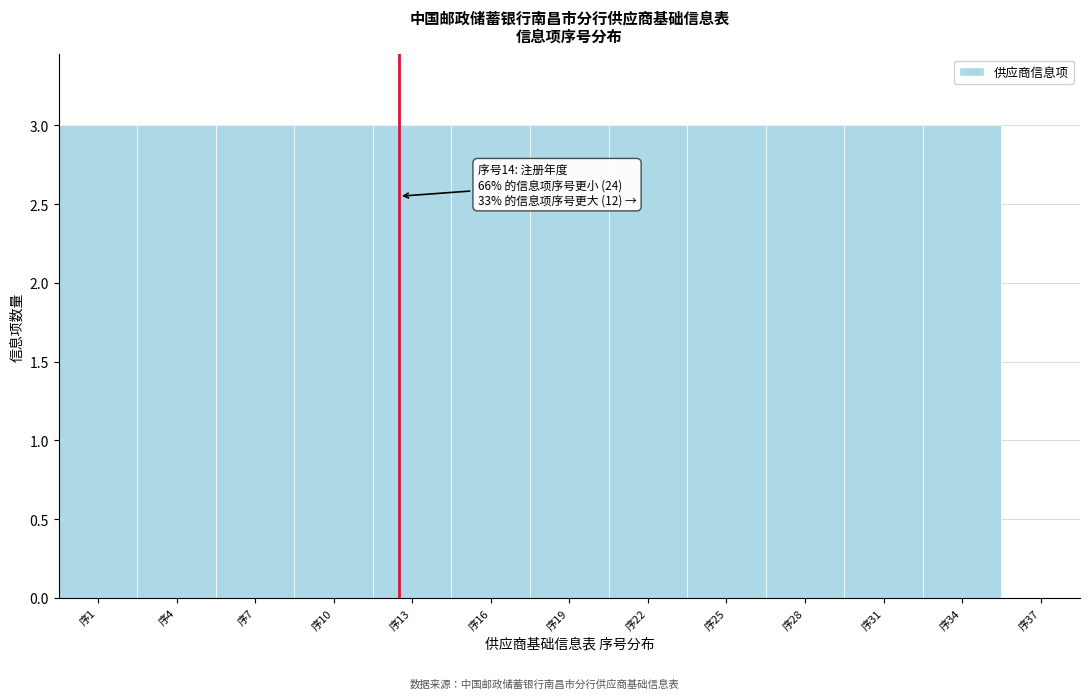

Reading left to right, extract all data points from this chart.

序1=3	序4=3	序7=3	序10=3	序13=3	序16=3	序19=3	序22=3	序25=3	序28=3	序31=3	序34=3	序37=0